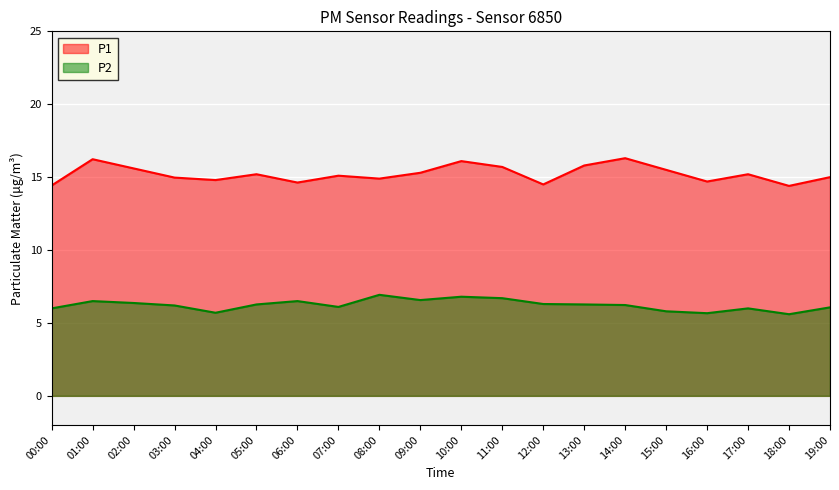

Reading left to right, what are all the values shown in this chart?

P1: 00:00=14.4	01:00=16.2	02:00=15.6	03:00=15.0	04:00=14.8	05:00=15.2	06:00=14.6	07:00=15.1	08:00=14.9	09:00=15.3	10:00=16.1	11:00=15.7	12:00=14.5	13:00=15.8	14:00=16.3	15:00=15.5	16:00=14.7	17:00=15.2	18:00=14.4	19:00=15.0
P2: 00:00=6.0	01:00=6.5	02:00=6.4	03:00=6.2	04:00=5.7	05:00=6.3	06:00=6.5	07:00=6.1	08:00=6.9	09:00=6.6	10:00=6.8	11:00=6.7	12:00=6.3	13:00=6.3	14:00=6.2	15:00=5.8	16:00=5.7	17:00=6.0	18:00=5.6	19:00=6.1